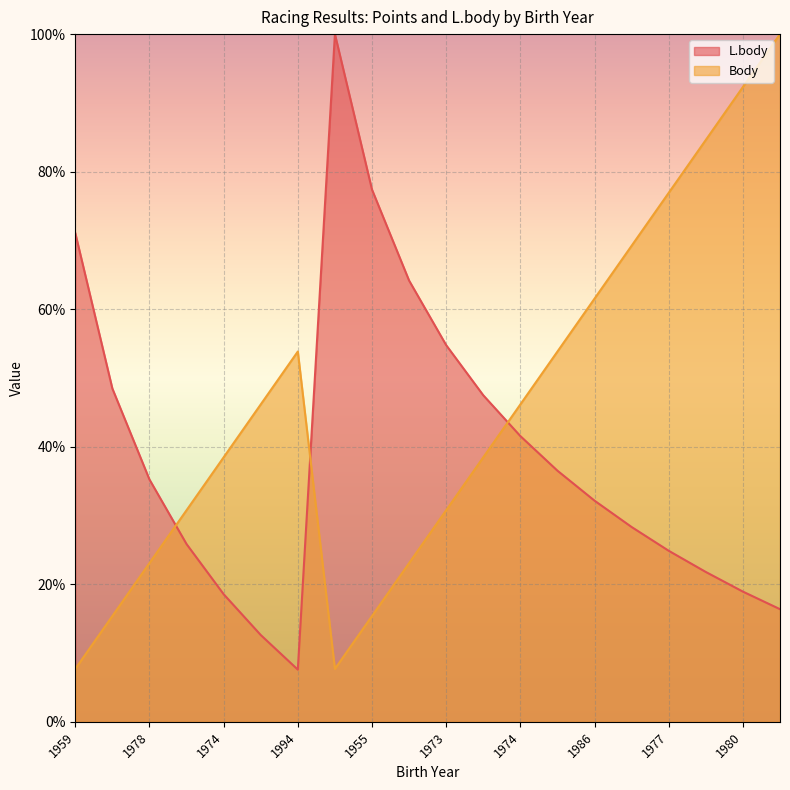

What is the difference between the maximum and minimum values in the L.body series?

92.4